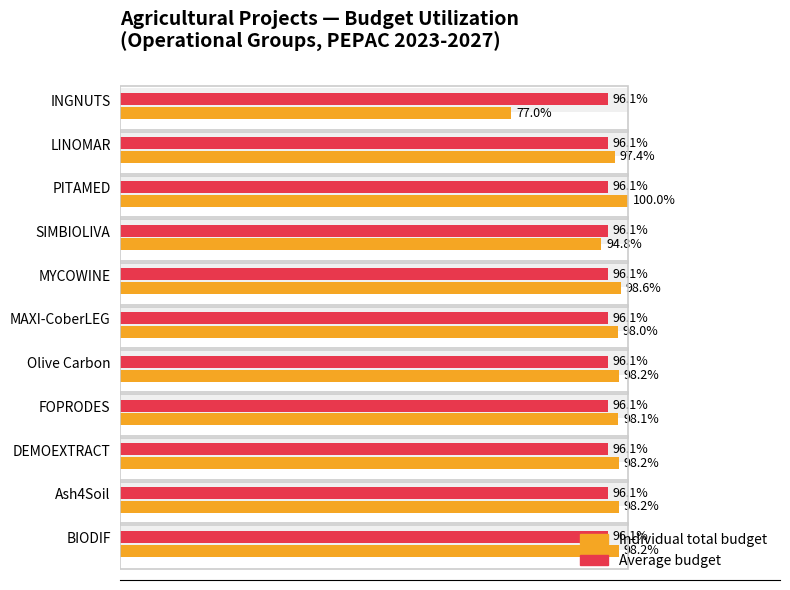

What is the maximum value for Total económico?

100.0